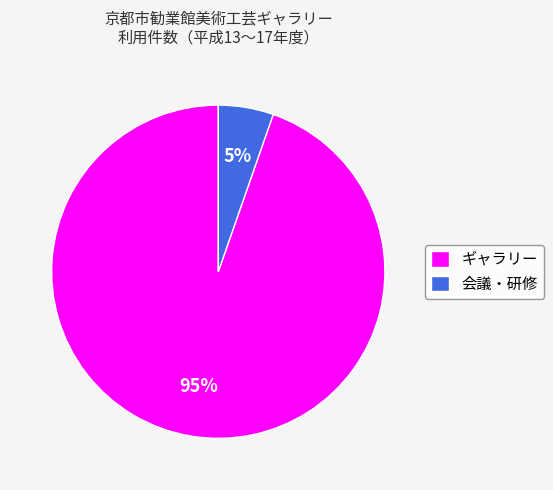

Between ギャラリー and 会議・研修, which is larger?

ギャラリー